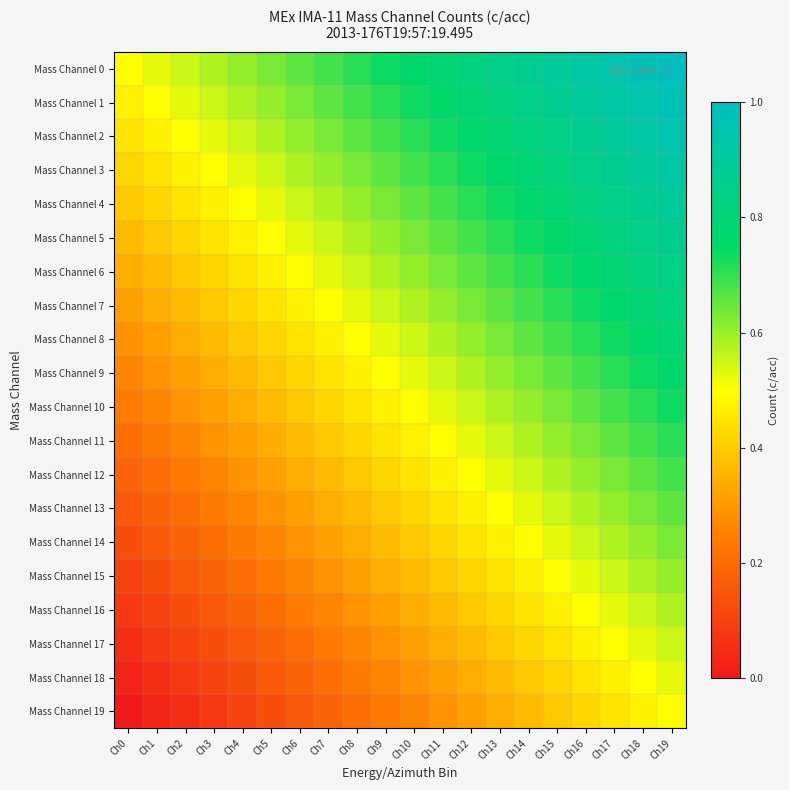

Which label corresponds to the largest value in the chart?

Ch19